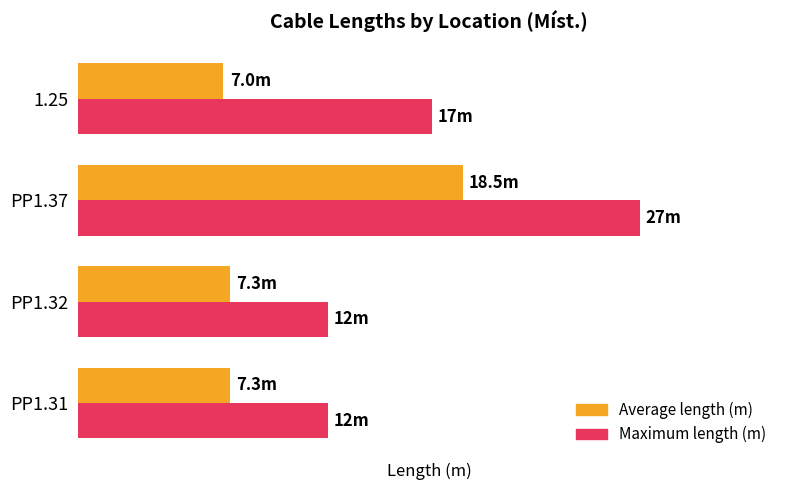

Reading left to right, extract all data points from this chart.

Average length (m): 7.3	7.3	18.5	7.0
Maximum length (m): 12.0	12.0	27.0	17.0